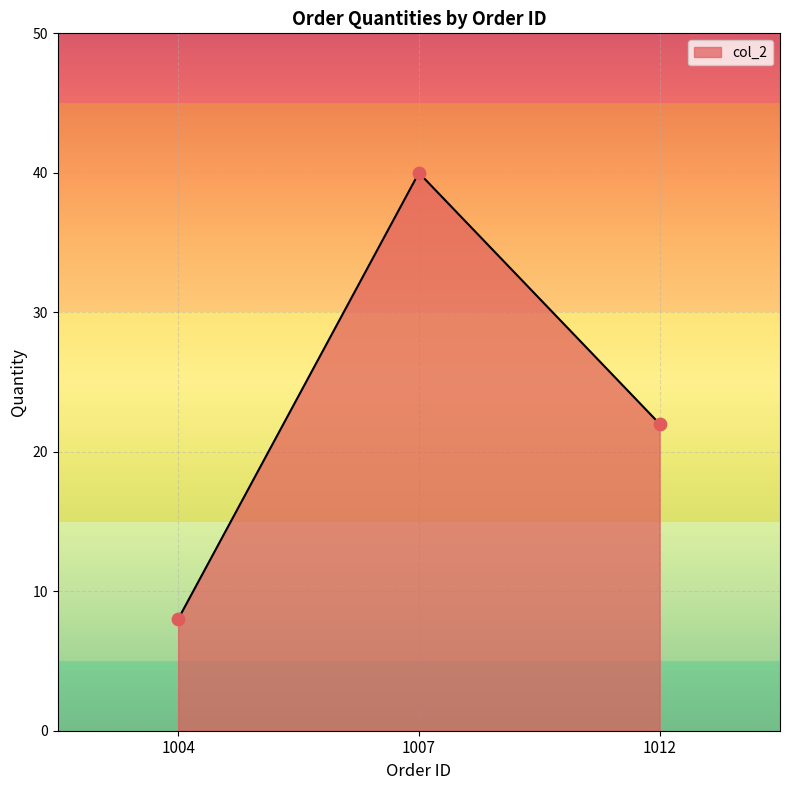

What is the change in value from 1004 to 1012?

+14